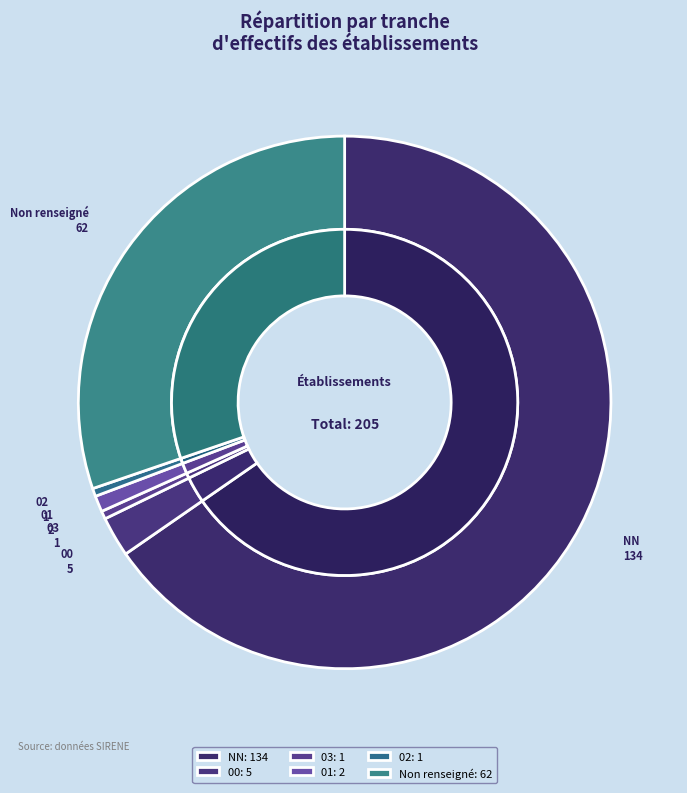

To the nearest percent, what portion does NN represent?

65%